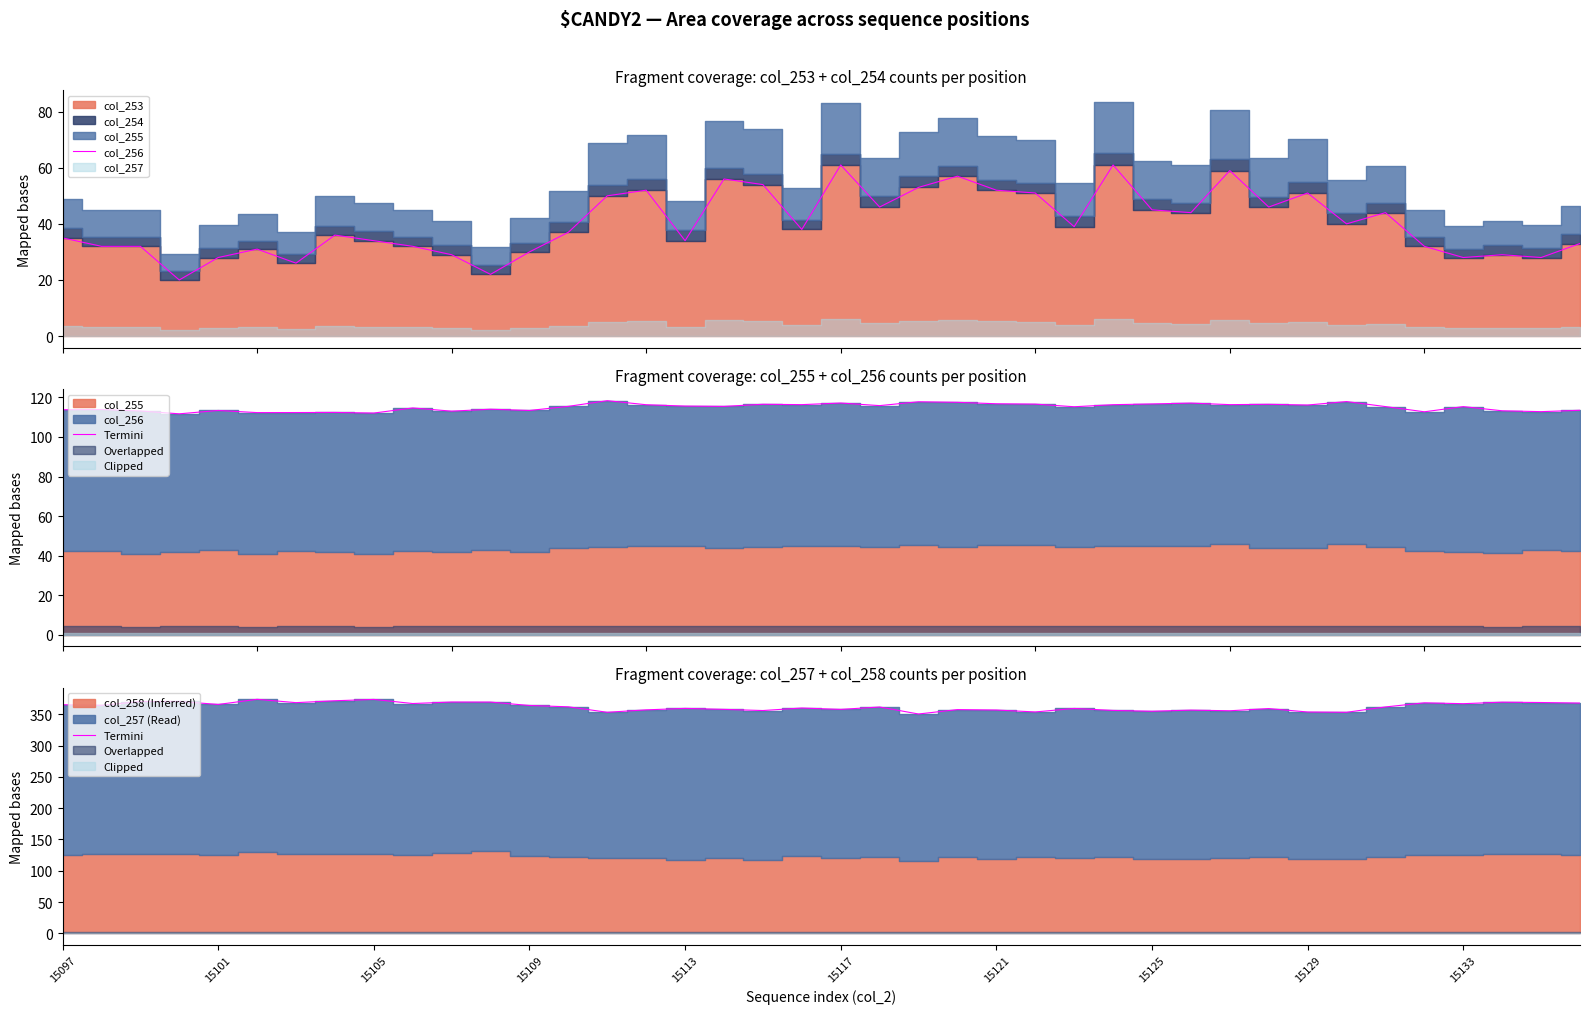

Between 36 and 22, which is larger?

22